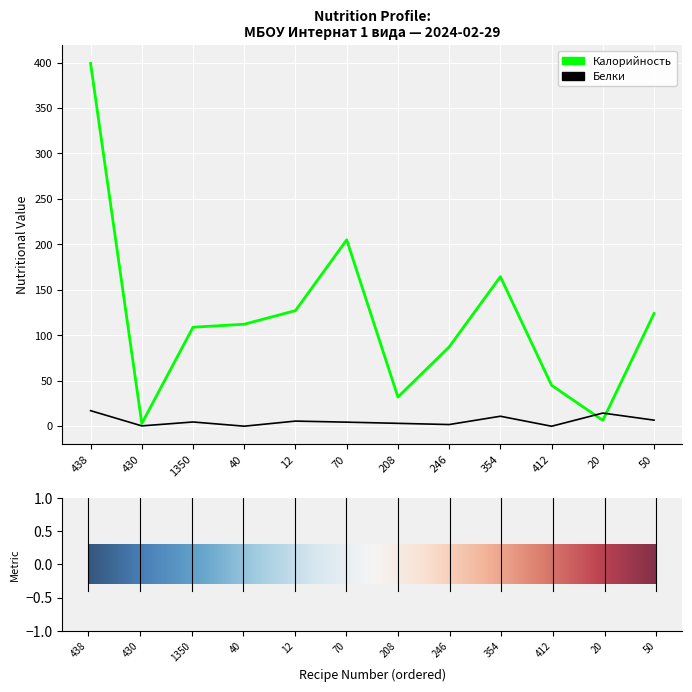

What is the sum of all Белки values?

69.7